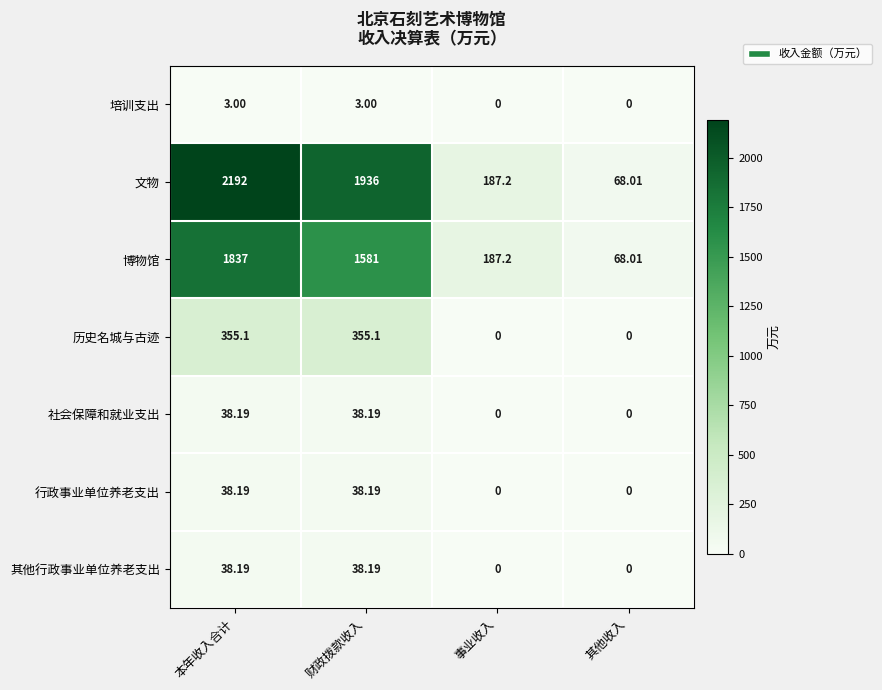

Between 本年收入合计 and 其他收入, which series saw the biggest shift?

文物